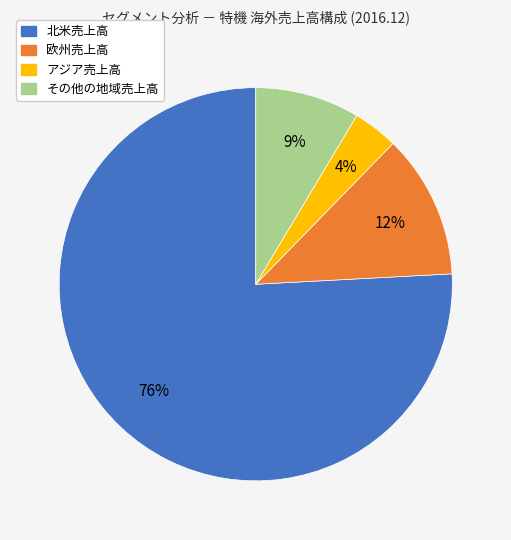

Between アジア売上高 and その他の地域売上高, which is larger?

その他の地域売上高